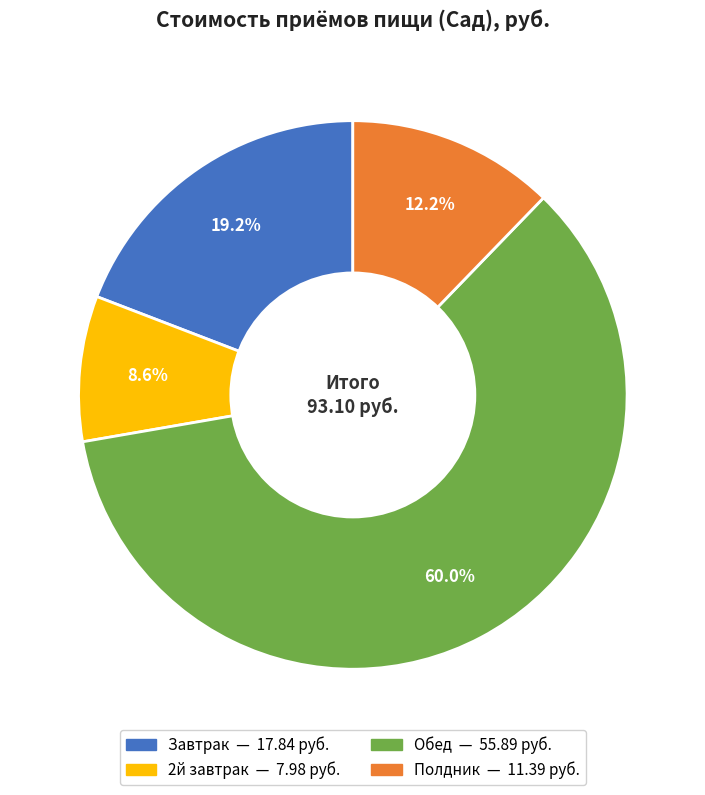

To the nearest percent, what is the difference between the largest and smallest slice percentages?

51%